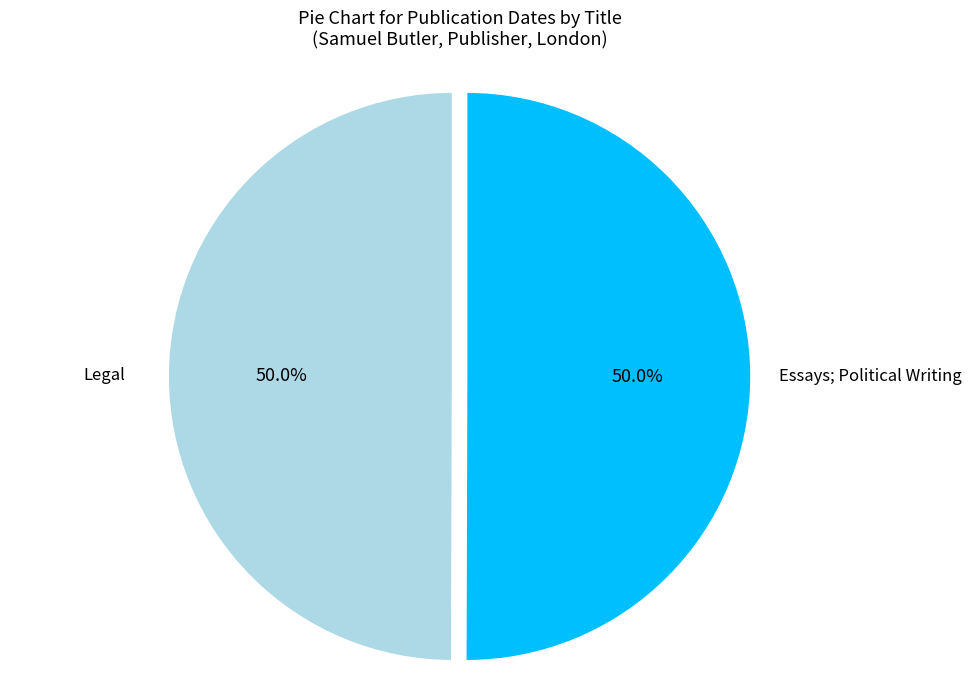

Approximately how many times larger is the value at Essays; Political Writing compared to Legal?

1.0